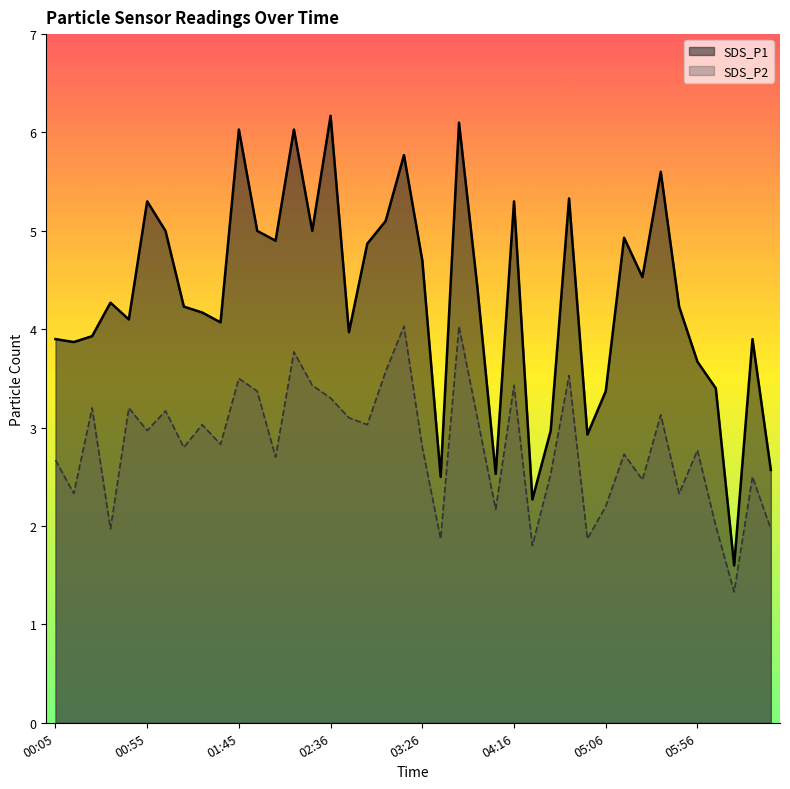

True or false: SDS_P1 has a value of 3.4 at 05:06.

True